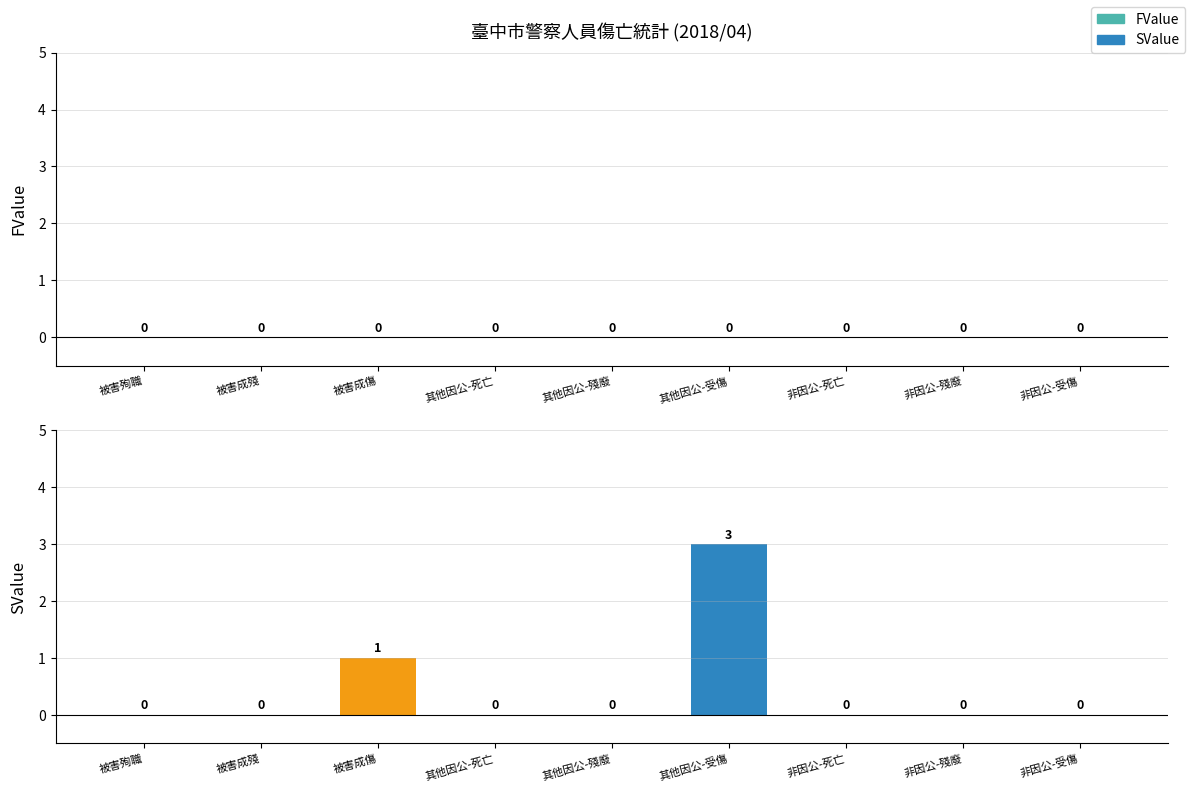

Reading right to left, transcribe all the data shown in this chart.

非因公-受傷=0	非因公-殘廢=0	非因公-死亡=0	其他因公-受傷=3	其他因公-殘廢=0	其他因公-死亡=0	被害成傷=1	被害成殘=0	被害殉職=0